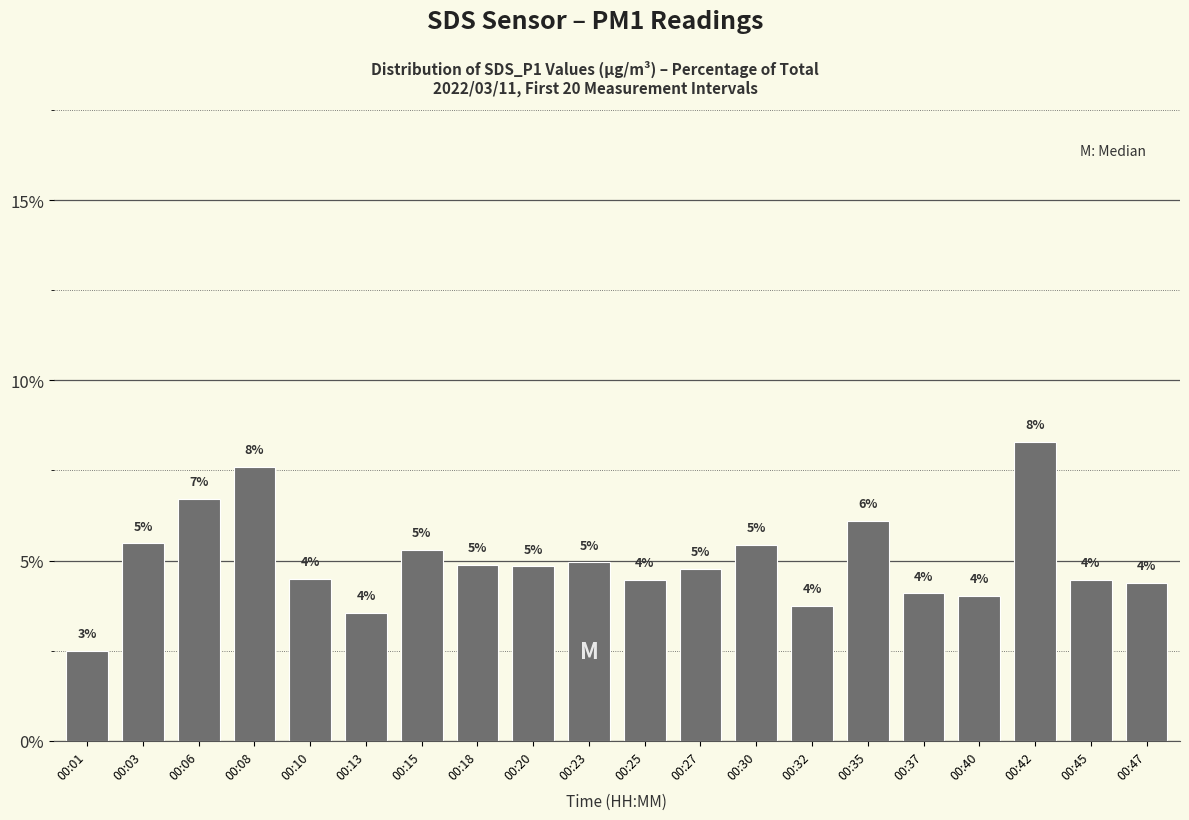

Where does the data first go above 4?

00:03